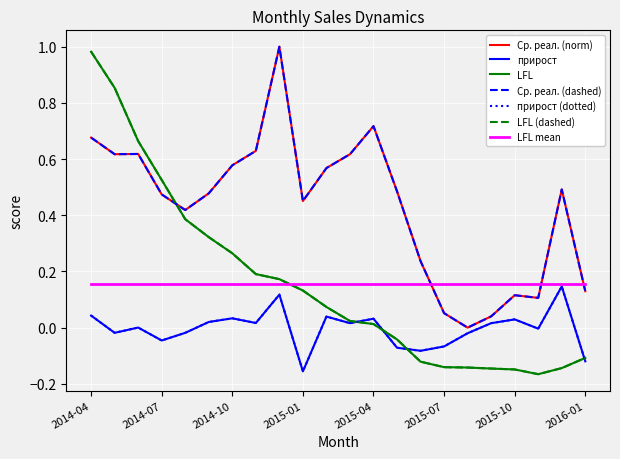

Does the chart display data point markers on the line(s)?

No